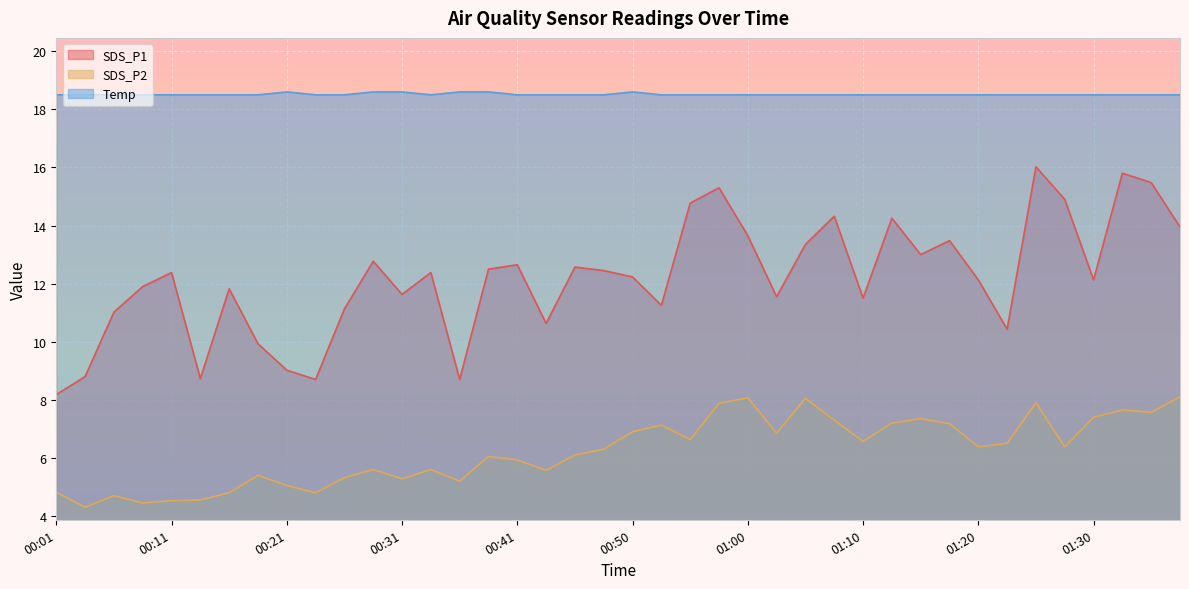

The SDS_P1 series shows 14.9 at 01:28. True or false?

True